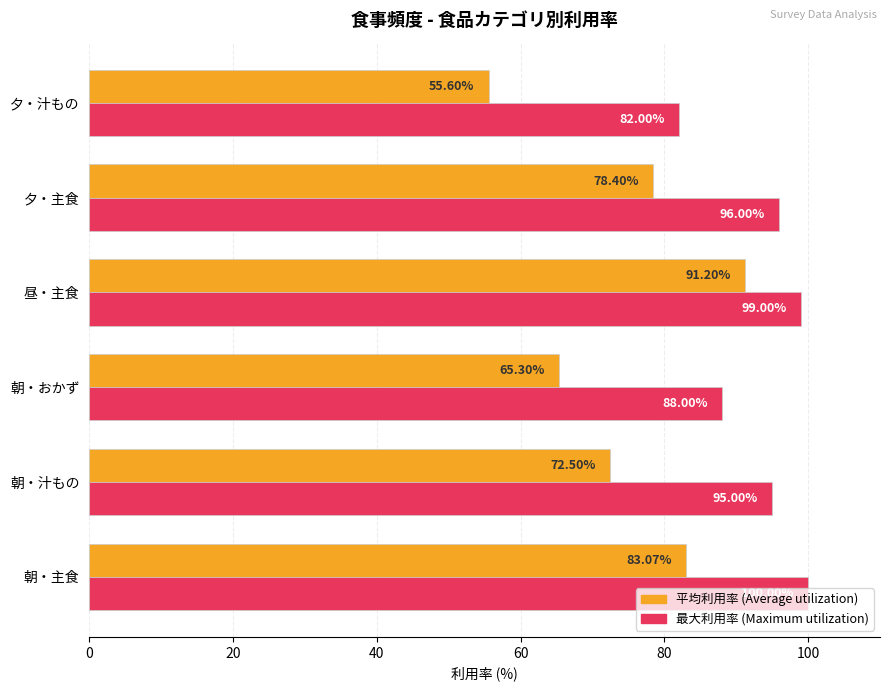

What are all the series names shown in the legend?

平均利用率 (Average utilization), 最大利用率 (Maximum utilization)